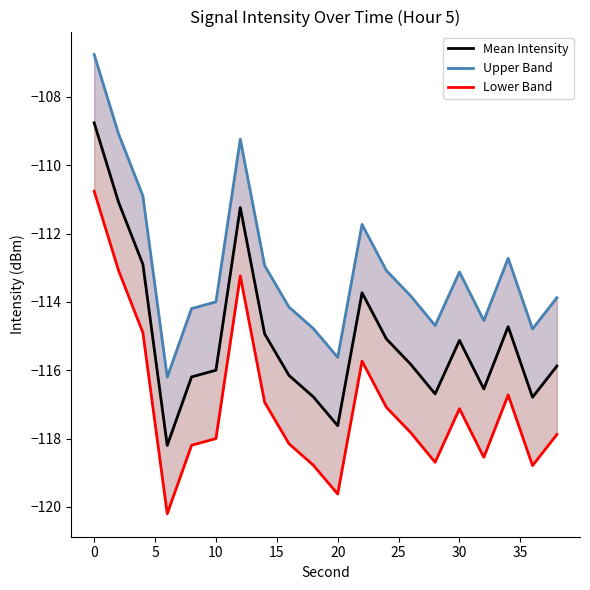

Which has a higher value, 15 or 25?

25